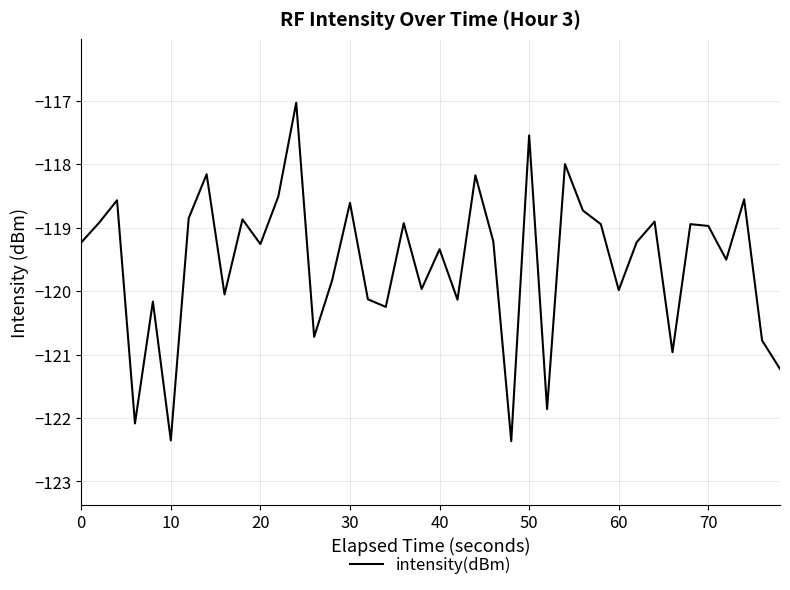

What is the greatest value displayed?

-117.0